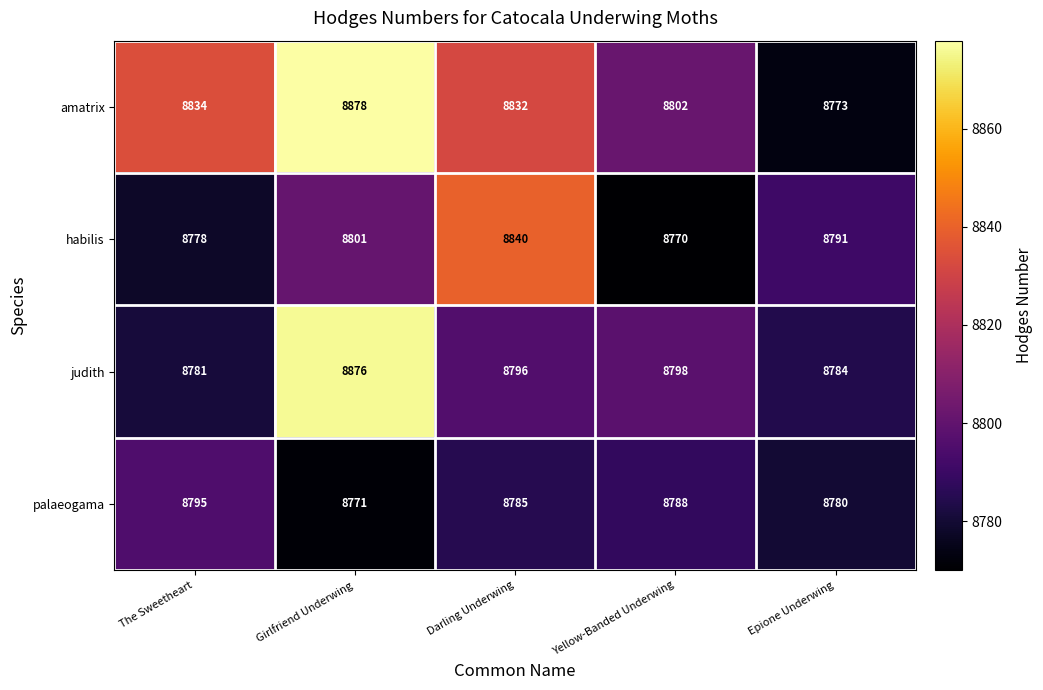

Read the palaeogama value at Darling Underwing.

8785